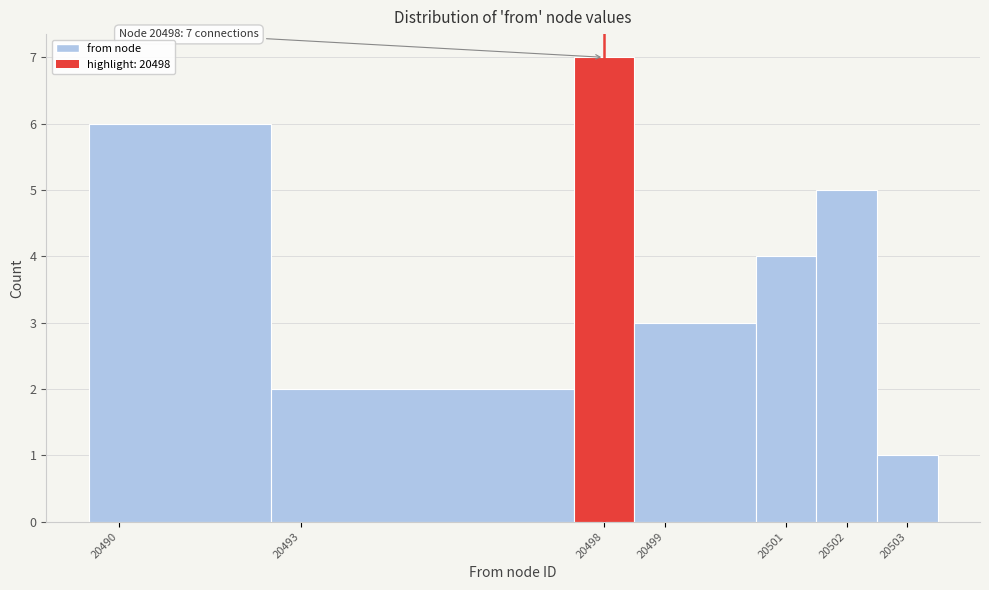

Over which range of the x-axis is the bar tallest?

20497.5 to 20498.5